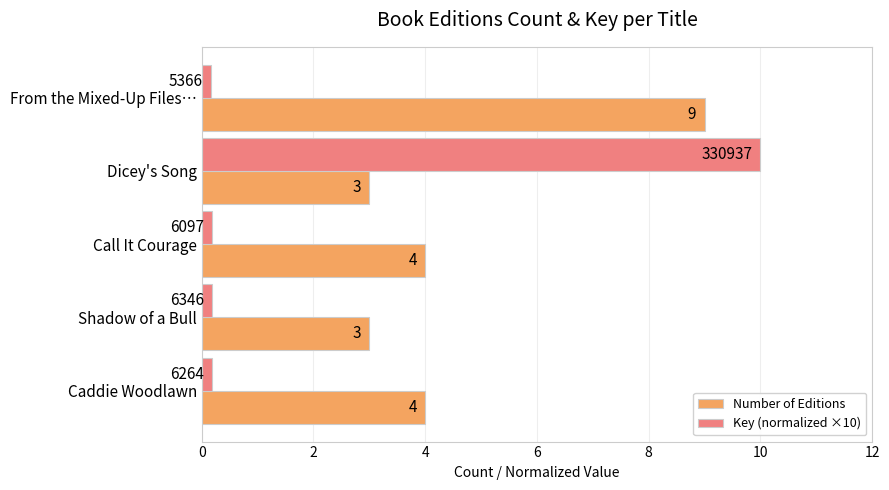

How many Number of Editions values are between 3 and 4?

4